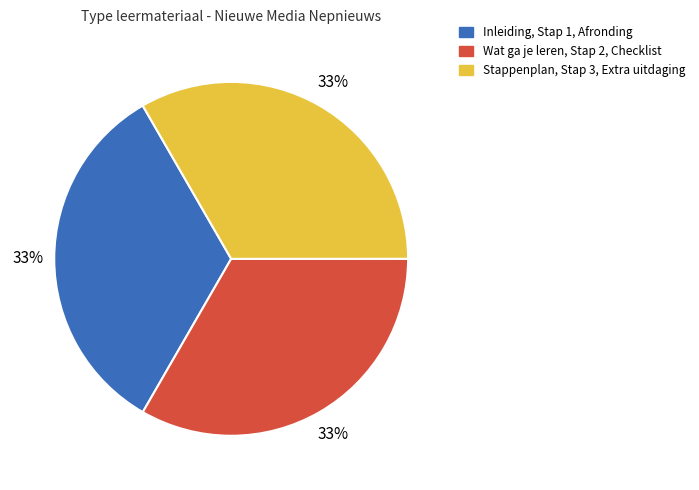

To the nearest percent, what is the combined percentage of Wat ga je leren, Stap 2, Checklist and Stappenplan, Stap 3, Extra uitdaging?

67%